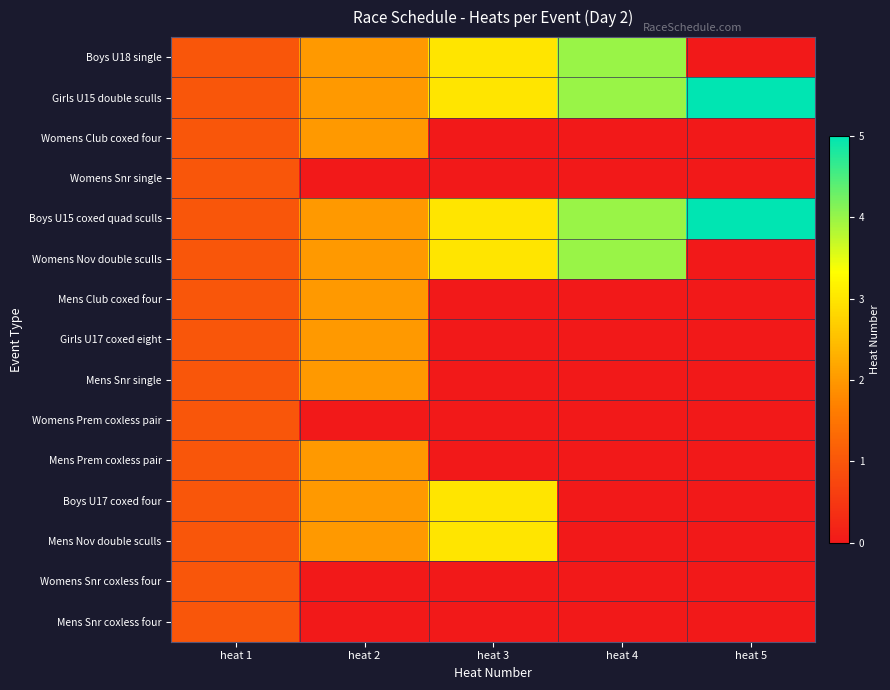

Between heat 1 and heat 3, which is larger?

heat 3